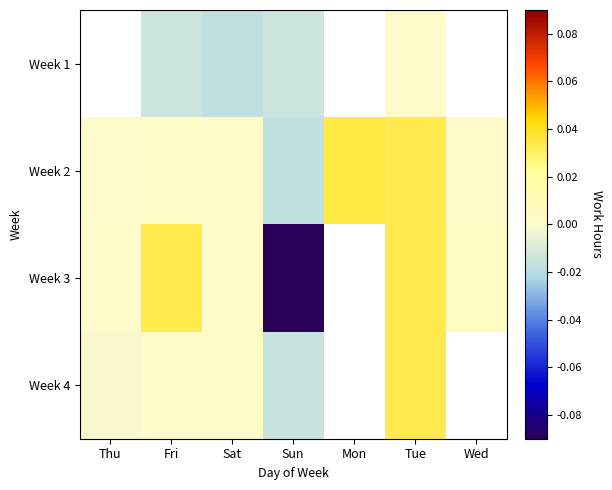

Which series has the widest spread of values?

Week 3